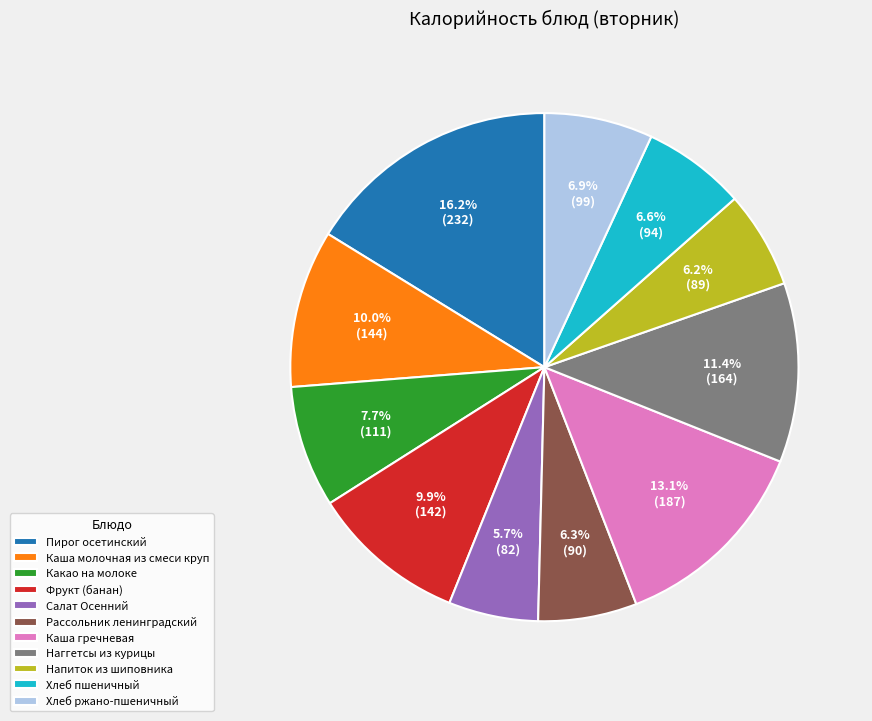

To the nearest percent, what is the combined percentage of Хлеб пшеничный and Пирог осетинский?

23%